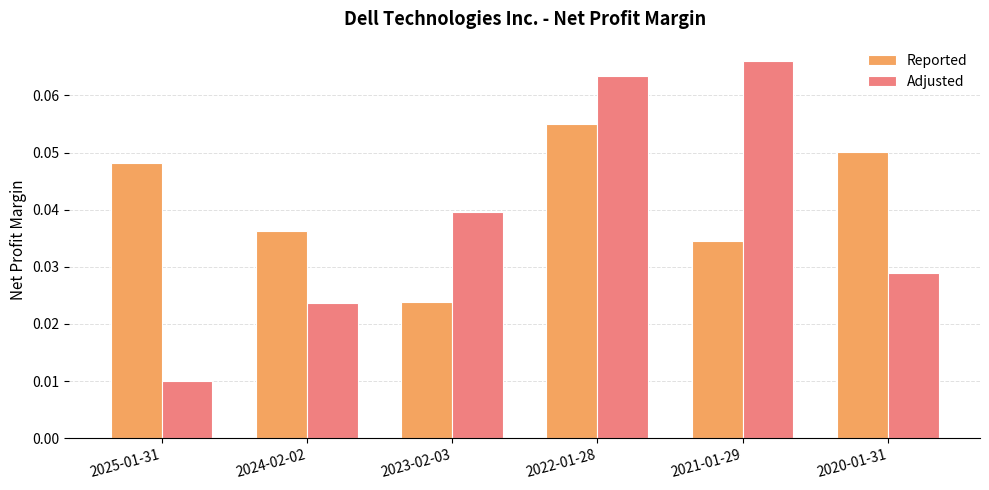

How many Reported values are between 0 and 1?

6